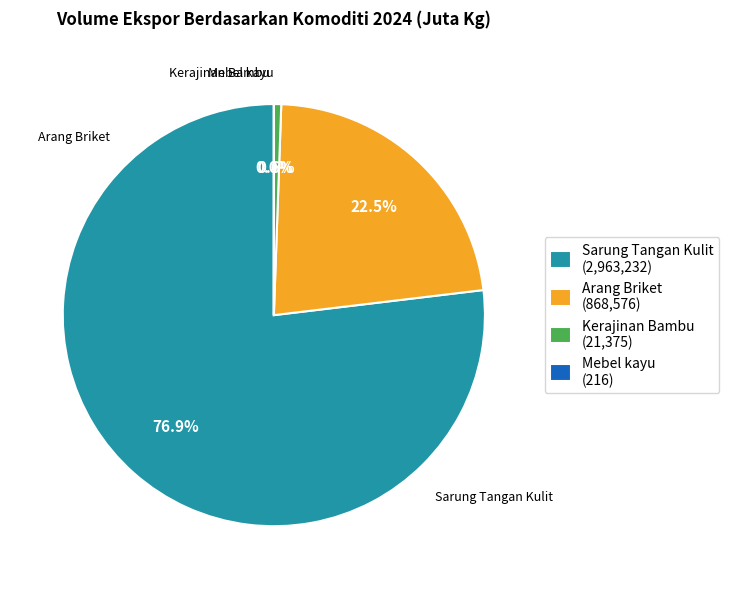

Does Kerajinan Bambu (21,375) account for over 50% of the chart?

No